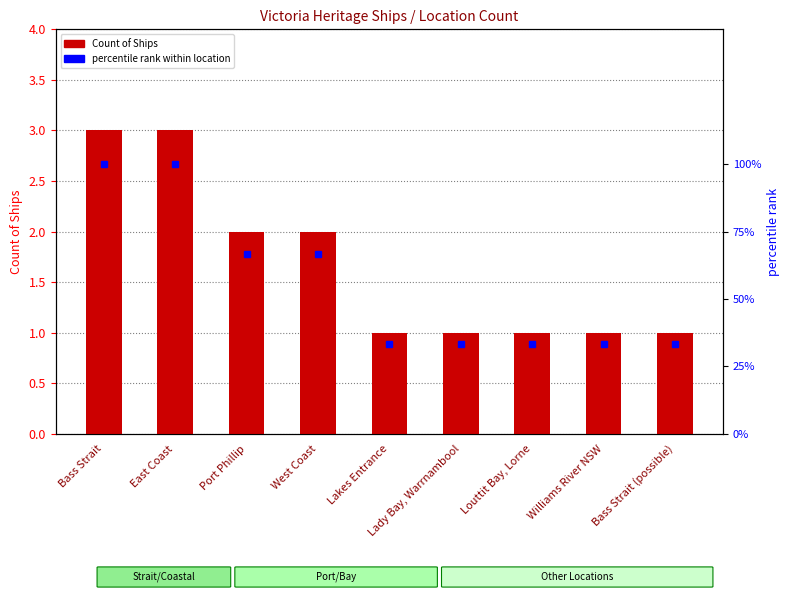

What is the label of the 5th bar from the left?

Lakes Entrance